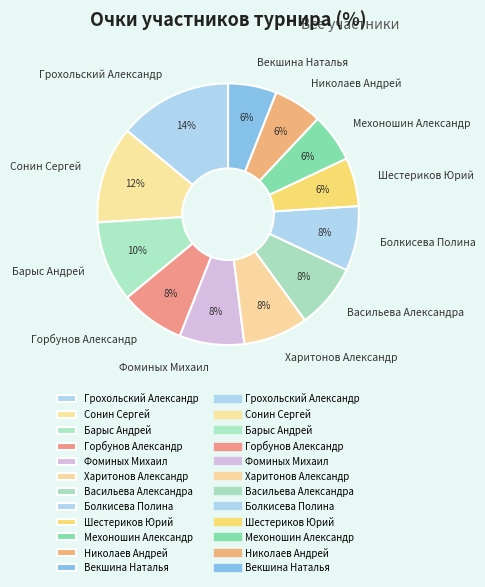

Approximately how many times larger is the value at Барыс Андрей compared to Фоминых Михаил?

1.2